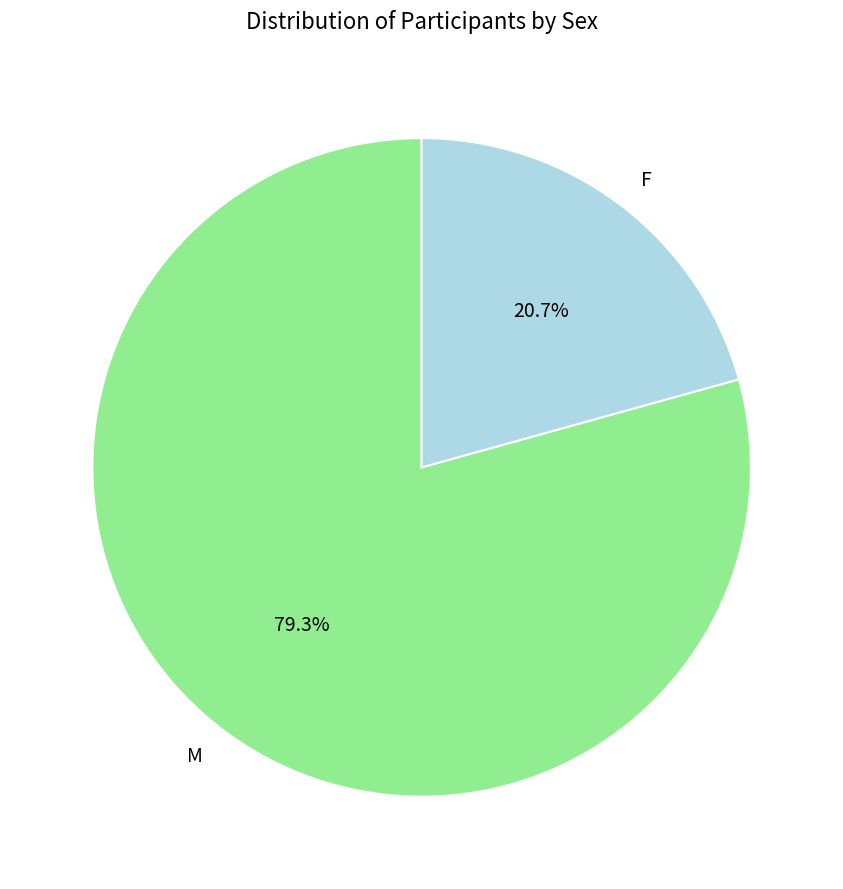

Rank the categories by value from lowest to highest.

F, M